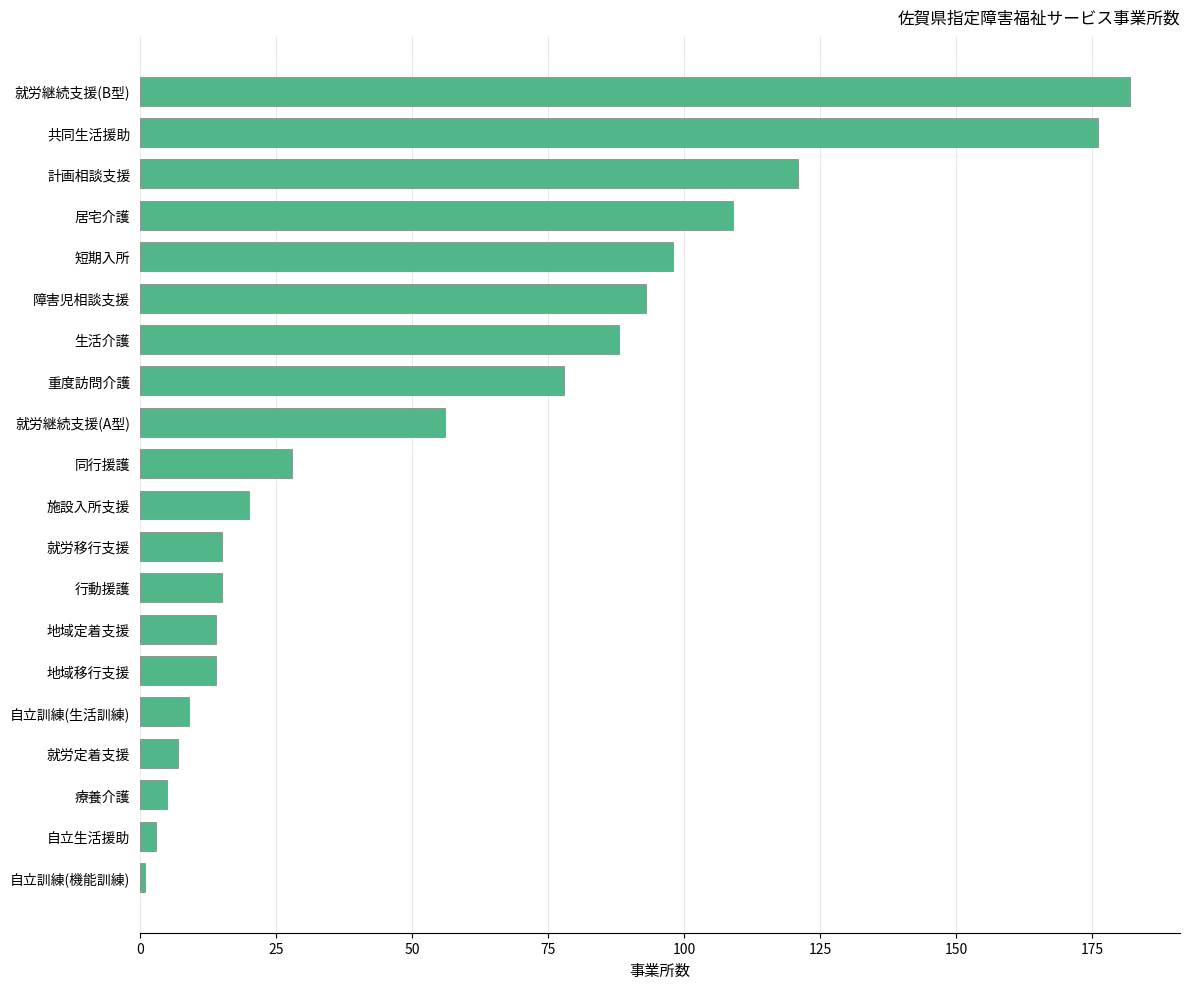

Is it true that the value at 就労移行支援 is 21?

False